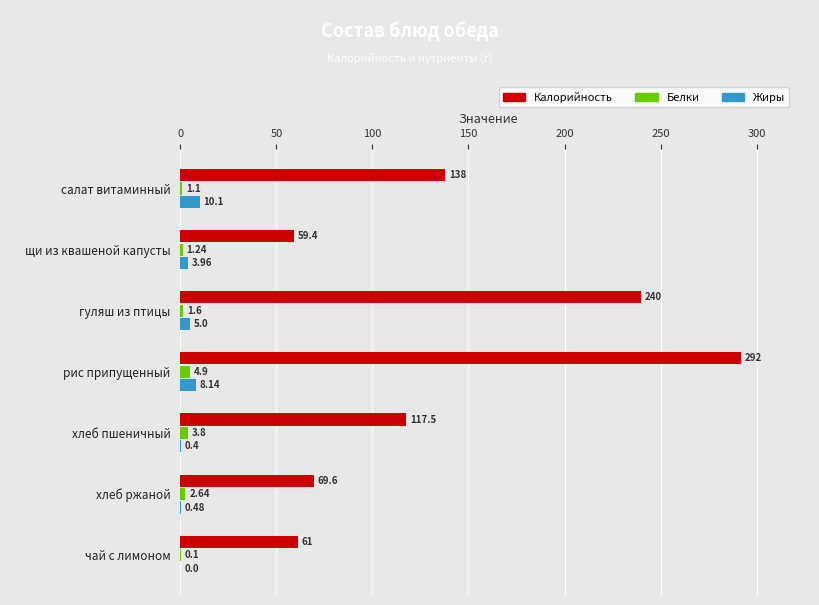

What is the sum of all Жиры values?

28.1